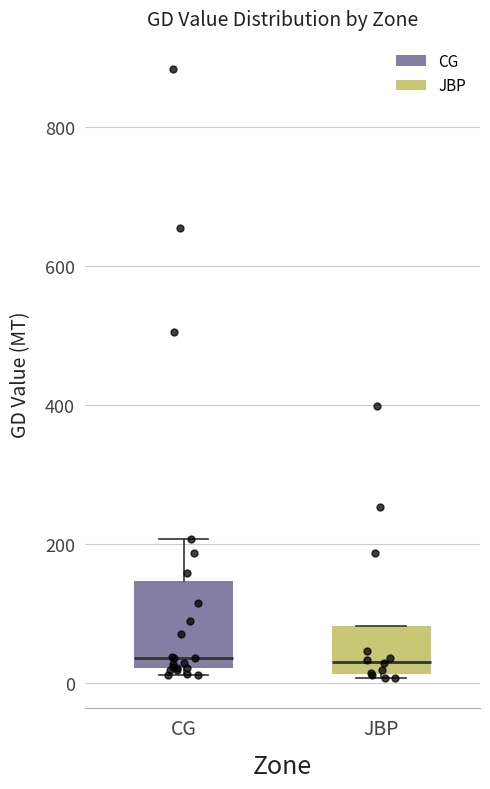

Where is the lower edge of the box for CG on the y-axis? The values are not printed on the chart, so give them approximately, as read against the axis.

20